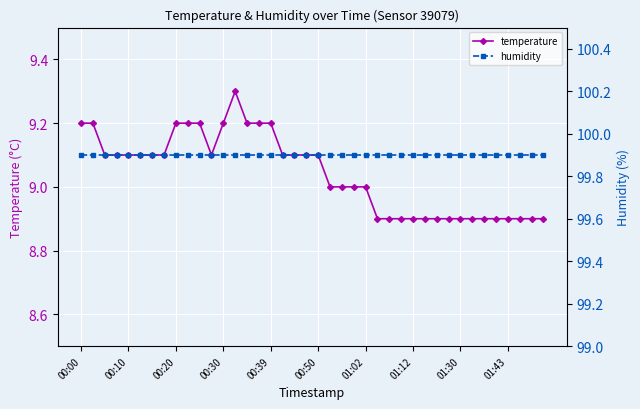

What is the value of the humidity point at the 16th from the left?

99.9